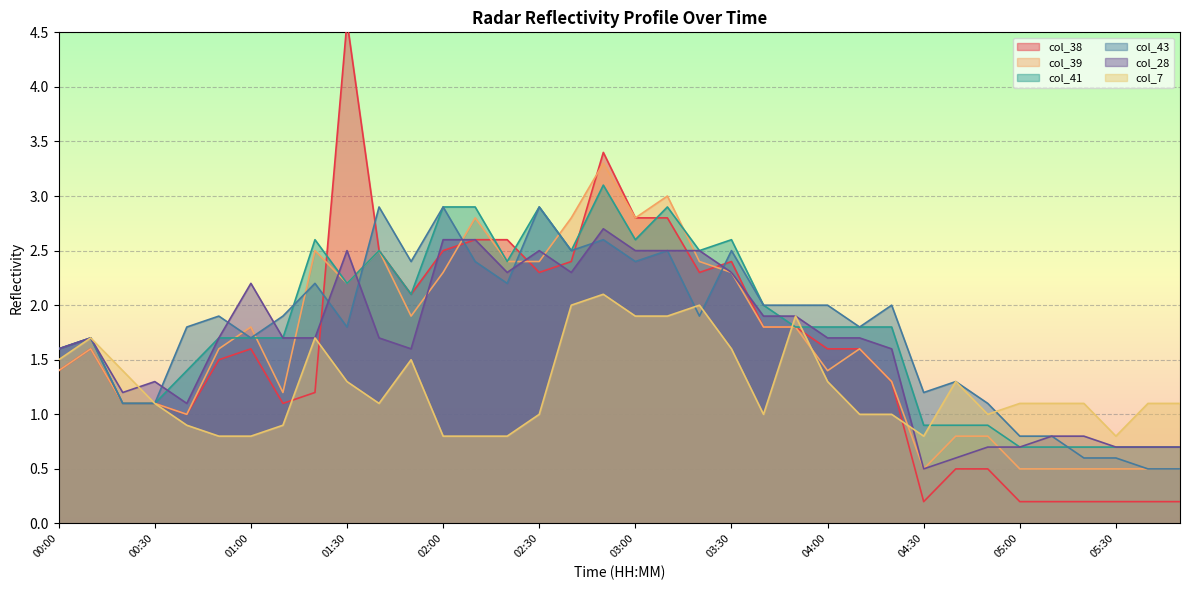

Reading right to left, extract all data points from this chart.

col_38: 05:50=0.2	05:40=0.2	05:30=0.2	05:20=0.2	05:10=0.2	05:00=0.2	04:50=0.5	04:40=0.5	04:30=0.2	04:20=1.3	04:10=1.6	04:00=1.6	03:50=1.8	03:40=1.8	03:30=2.4	03:20=2.3	03:10=2.8	03:00=2.8	02:50=3.4	02:40=2.4	02:30=2.3	02:20=2.6	02:10=2.6	02:00=2.5	01:50=2.1	01:40=2.5	01:30=4.6	01:20=1.2	01:10=1.1	01:00=1.6	00:50=1.5	00:40=1.0	00:30=1.1	00:20=1.1	00:10=1.6	00:00=1.4
col_39: 05:50=0.5	05:40=0.5	05:30=0.5	05:20=0.5	05:10=0.5	05:00=0.5	04:50=0.8	04:40=0.8	04:30=0.5	04:20=1.3	04:10=1.6	04:00=1.4	03:50=1.8	03:40=1.8	03:30=2.3	03:20=2.4	03:10=3.0	03:00=2.8	02:50=3.3	02:40=2.8	02:30=2.4	02:20=2.4	02:10=2.8	02:00=2.3	01:50=1.9	01:40=2.5	01:30=2.2	01:20=2.5	01:10=1.2	01:00=1.8	00:50=1.6	00:40=1.0	00:30=1.1	00:20=1.1	00:10=1.6	00:00=1.4
col_41: 05:50=0.7	05:40=0.7	05:30=0.7	05:20=0.7	05:10=0.7	05:00=0.7	04:50=0.9	04:40=0.9	04:30=0.9	04:20=1.8	04:10=1.8	04:00=1.8	03:50=1.8	03:40=2.0	03:30=2.6	03:20=2.5	03:10=2.9	03:00=2.6	02:50=3.1	02:40=2.5	02:30=2.9	02:20=2.4	02:10=2.9	02:00=2.9	01:50=2.1	01:40=2.5	01:30=2.2	01:20=2.6	01:10=1.7	01:00=1.7	00:50=1.7	00:40=1.4	00:30=1.1	00:20=1.1	00:10=1.7	00:00=1.6
col_43: 05:50=0.5	05:40=0.5	05:30=0.6	05:20=0.6	05:10=0.8	05:00=0.8	04:50=1.1	04:40=1.3	04:30=1.2	04:20=2.0	04:10=1.8	04:00=2.0	03:50=2.0	03:40=2.0	03:30=2.5	03:20=1.9	03:10=2.5	03:00=2.4	02:50=2.6	02:40=2.5	02:30=2.9	02:20=2.2	02:10=2.4	02:00=2.9	01:50=2.4	01:40=2.9	01:30=1.8	01:20=2.2	01:10=1.9	01:00=1.7	00:50=1.9	00:40=1.8	00:30=1.1	00:20=1.1	00:10=1.7	00:00=1.6
col_28: 05:50=0.7	05:40=0.7	05:30=0.7	05:20=0.8	05:10=0.8	05:00=0.7	04:50=0.7	04:40=0.6	04:30=0.5	04:20=1.6	04:10=1.7	04:00=1.7	03:50=1.9	03:40=1.9	03:30=2.3	03:20=2.5	03:10=2.5	03:00=2.5	02:50=2.7	02:40=2.3	02:30=2.5	02:20=2.3	02:10=2.6	02:00=2.6	01:50=1.6	01:40=1.7	01:30=2.5	01:20=1.7	01:10=1.7	01:00=2.2	00:50=1.7	00:40=1.1	00:30=1.3	00:20=1.2	00:10=1.7	00:00=1.6
col_7: 05:50=1.1	05:40=1.1	05:30=0.8	05:20=1.1	05:10=1.1	05:00=1.1	04:50=1.0	04:40=1.3	04:30=0.8	04:20=1.0	04:10=1.0	04:00=1.3	03:50=1.9	03:40=1.0	03:30=1.6	03:20=2.0	03:10=1.9	03:00=1.9	02:50=2.1	02:40=2.0	02:30=1.0	02:20=0.8	02:10=0.8	02:00=0.8	01:50=1.5	01:40=1.1	01:30=1.3	01:20=1.7	01:10=0.9	01:00=0.8	00:50=0.8	00:40=0.9	00:30=1.1	00:20=1.4	00:10=1.7	00:00=1.5